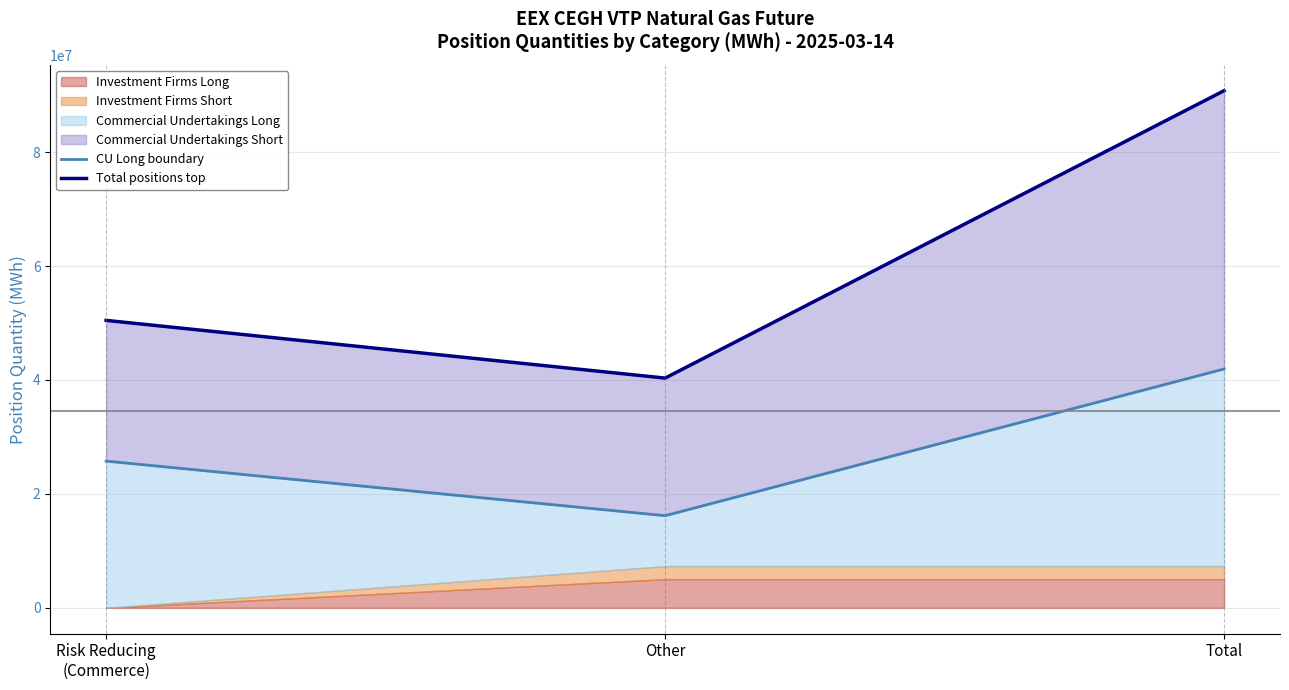

Where is CU Long boundary nearest to the value 29054688?

Risk Reducing
(Commerce)